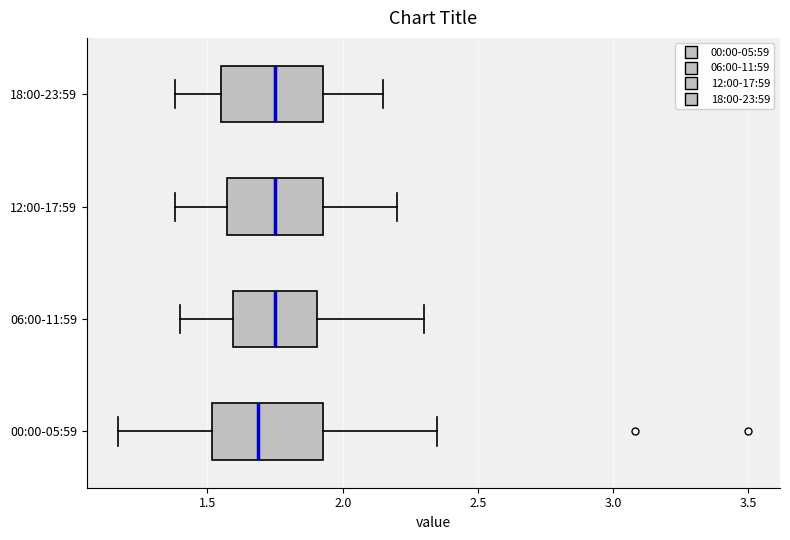

Reading bottom to top, read every box against the x-axis: the position of its median line, the range the box covers, and the ends of its whiskers. The values are not printed on the chart, so give them approximately, as read against the axis.

00:00-05:59: median 1.70, box 1.50 to 1.95, whiskers 1.15 to 2.35
06:00-11:59: median 1.75, box 1.60 to 1.90, whiskers 1.40 to 2.30
12:00-17:59: median 1.75, box 1.55 to 1.95, whiskers 1.40 to 2.20
18:00-23:59: median 1.75, box 1.55 to 1.95, whiskers 1.40 to 2.15